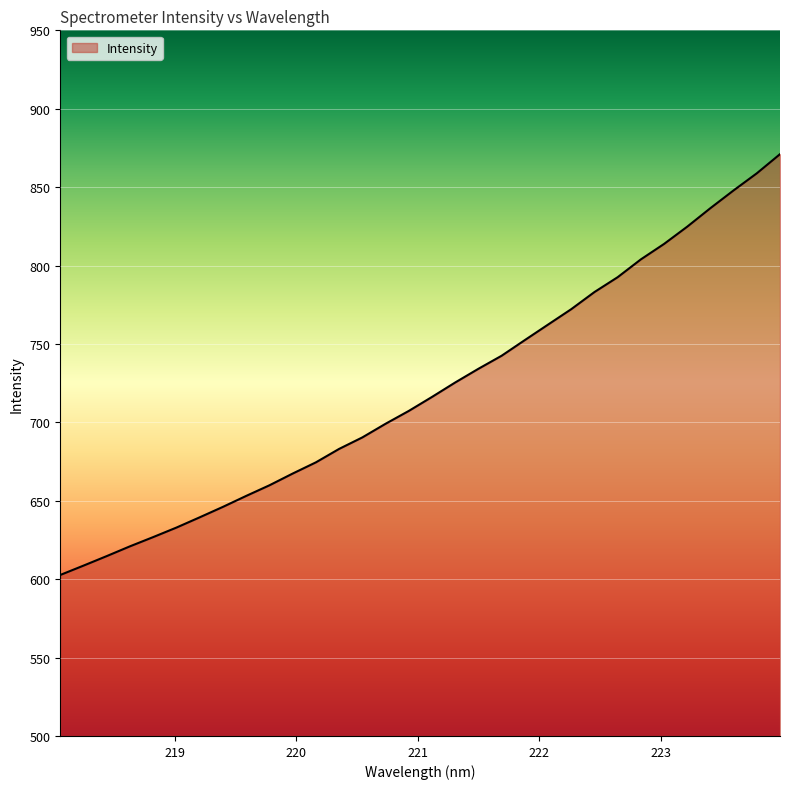

What is the maximum value shown in the chart?

871.0